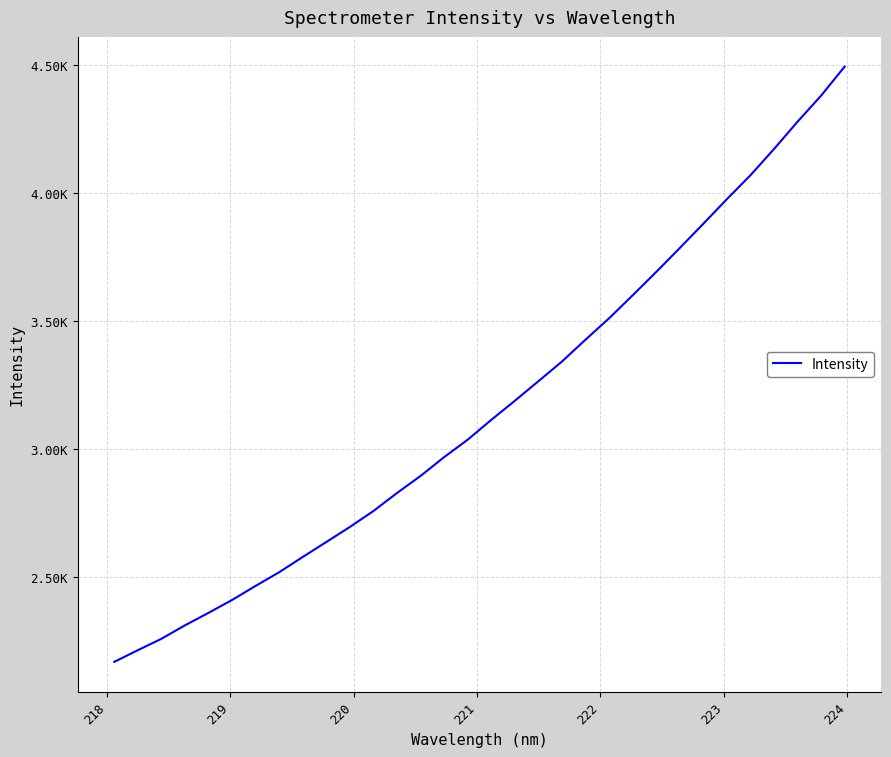

True or false: there are more than 0 points higher than both neighbors.

False